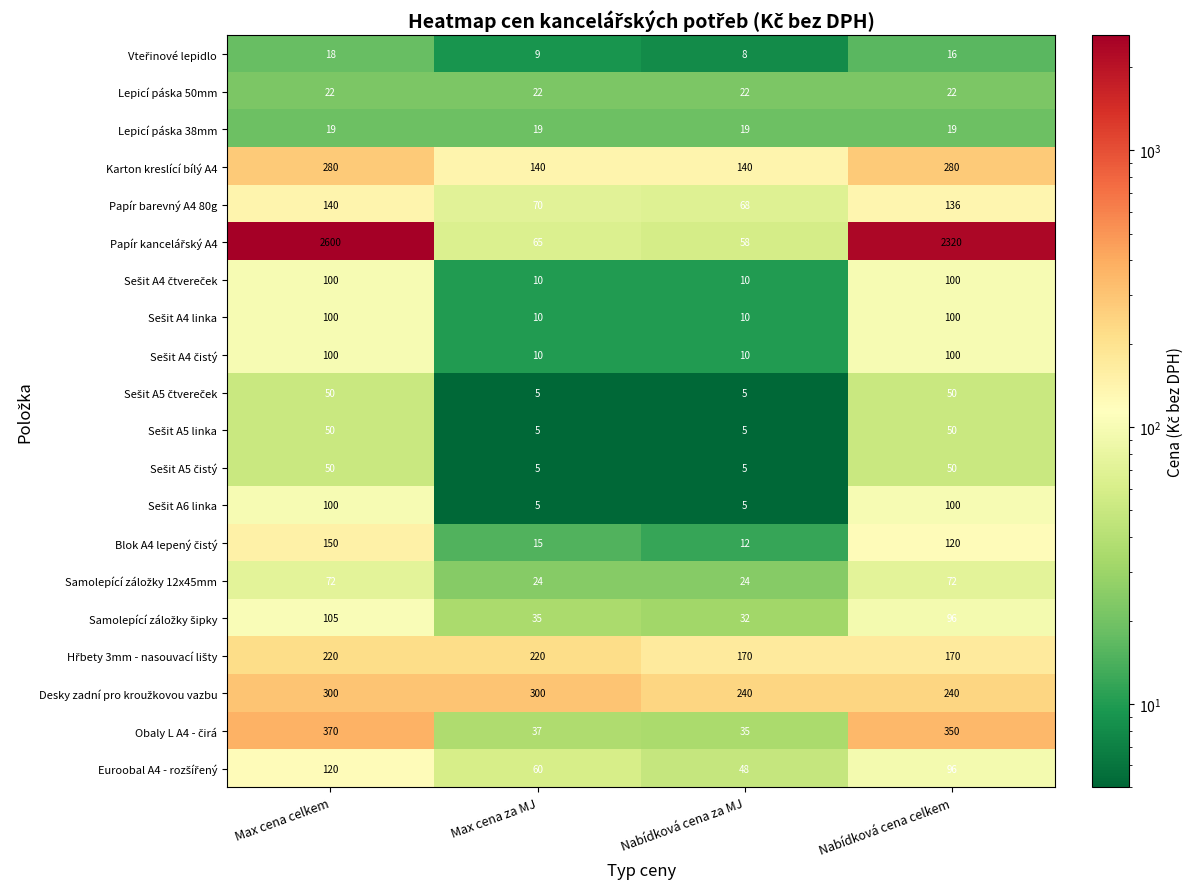

Count the number of categories in the chart.

4